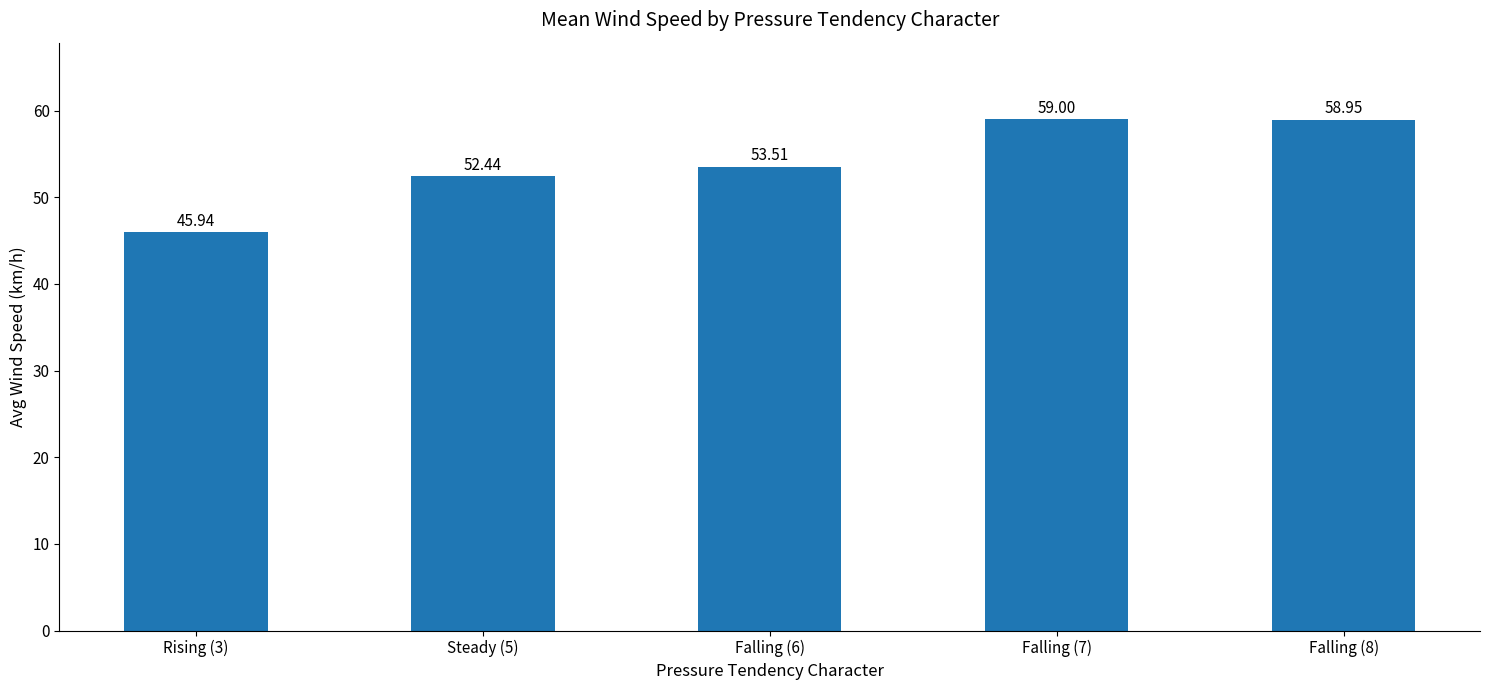

How many data points are above 53?

3